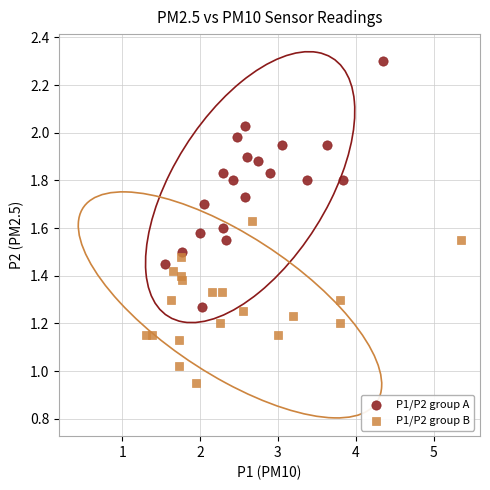

Which series reaches the maximum Y coordinate?

P1/P2 group A